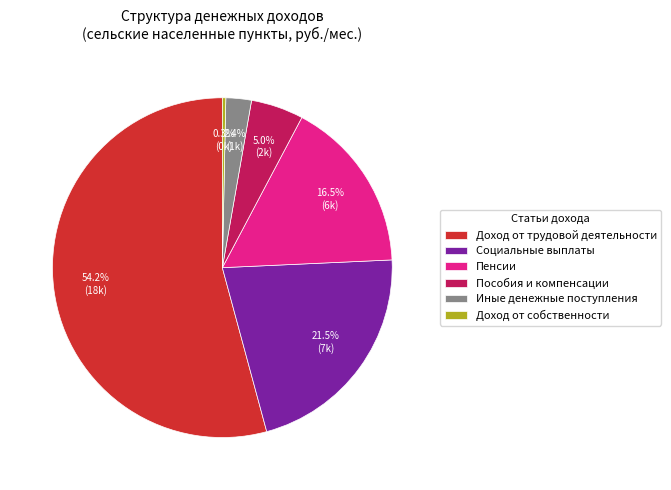

Which has a higher value, Пособия и компенсации or Пенсии?

Пенсии